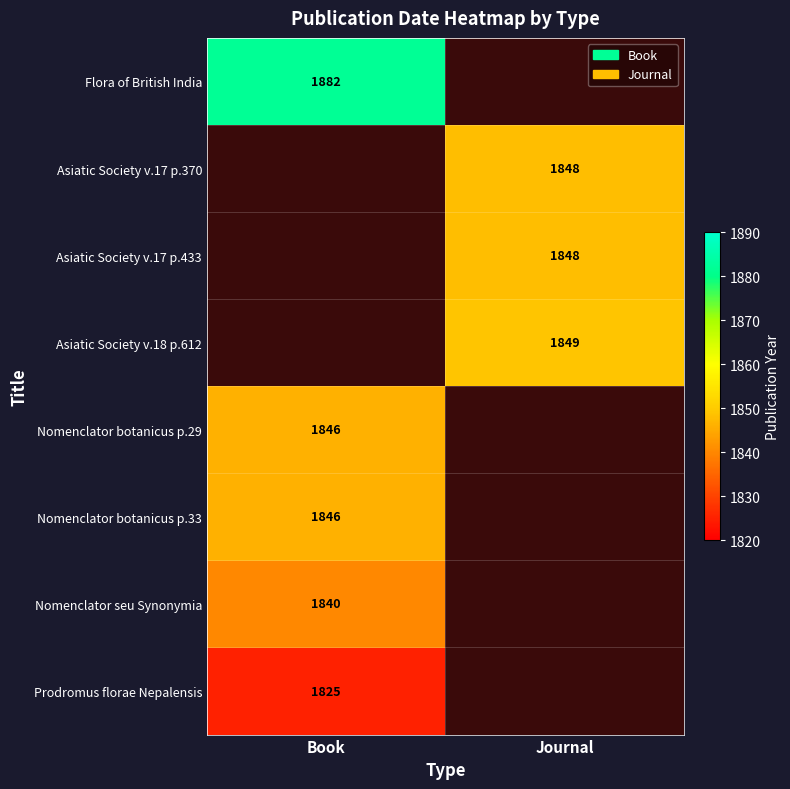

Is the value of Nomenclator botanicus p.29 at Book greater than the value of Asiatic Society v.17 p.370 at Journal?

No